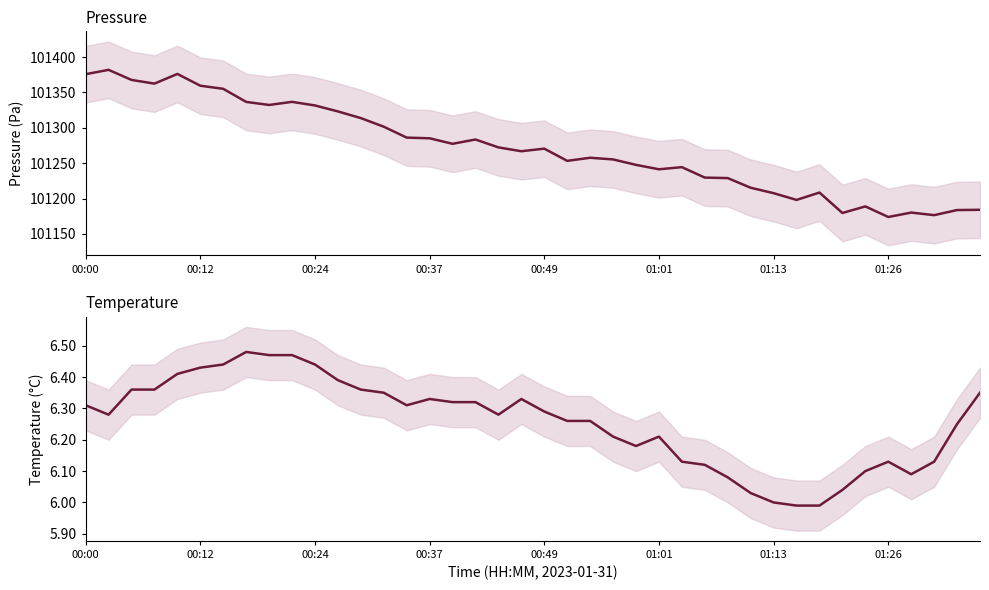

What is the total value across all series at 8?

101338.8